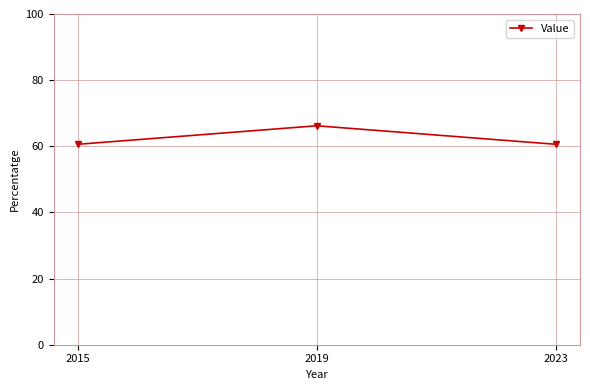

At which category does the chart reach its peak across all series?

2019